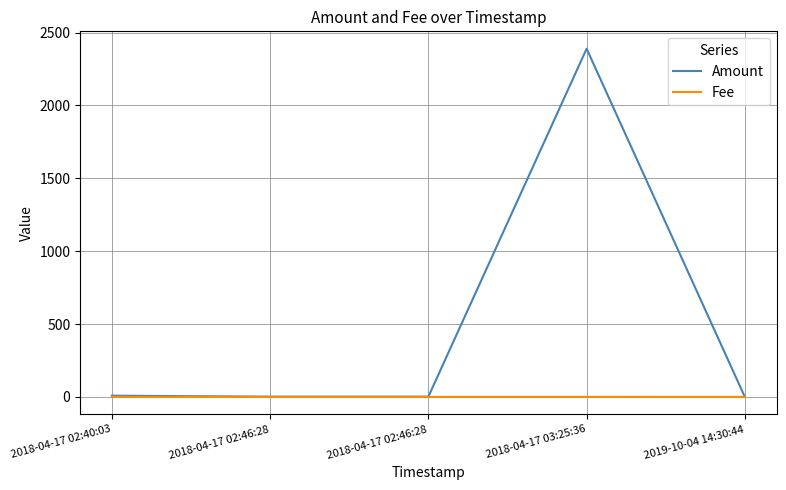

True or false: Amount has more than 1 interior local peaks.

False